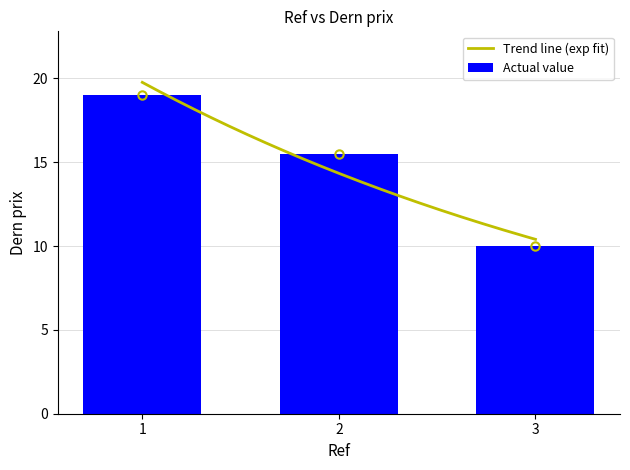

How many data points are above 15?

2